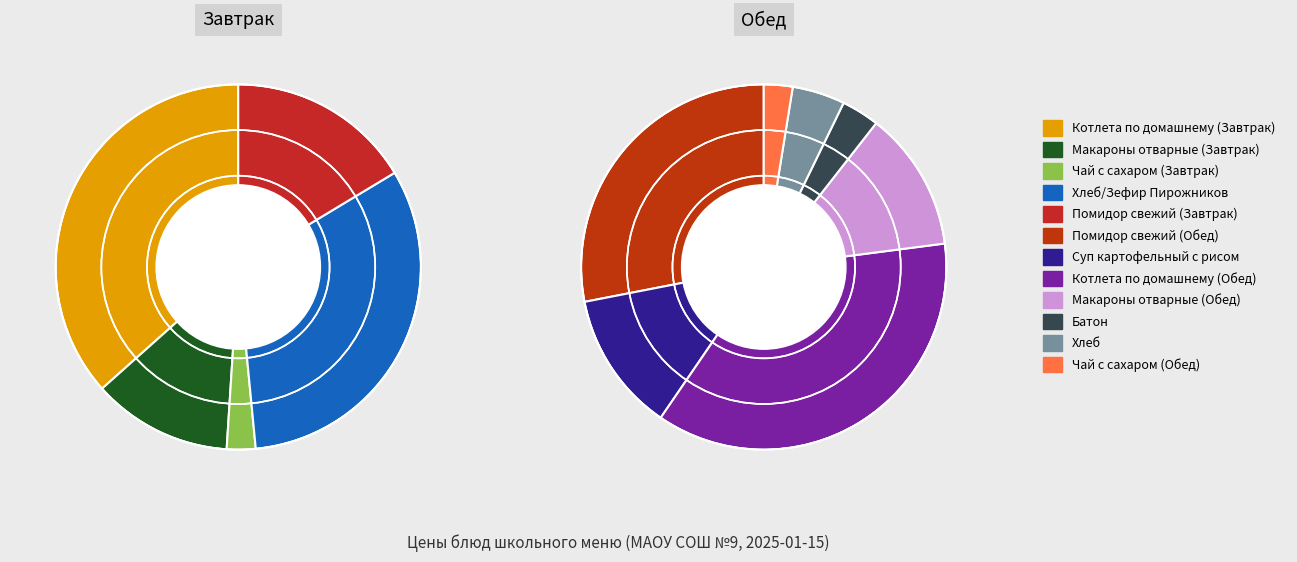

Approximately how many times larger is the value at Хлеб/Зефир Пирожников compared to Макароны отварные (Завтрак)?

2.6